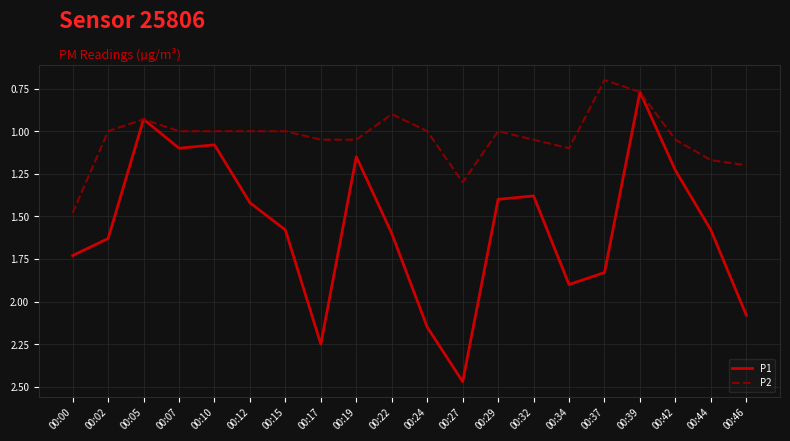

List the series in order of their overall mean, highest first.

P1, P2